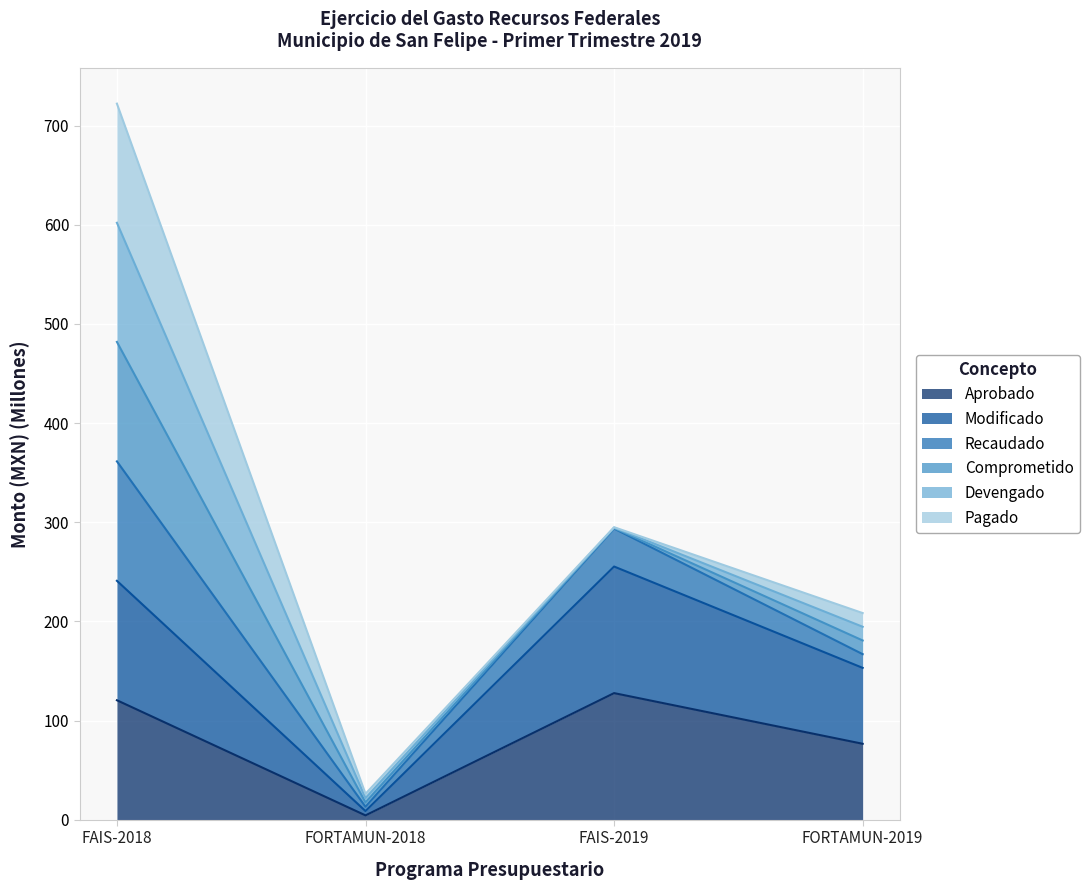

True or false: Recaudado has a value of 284.5 at FORTAMUN-2019.

False